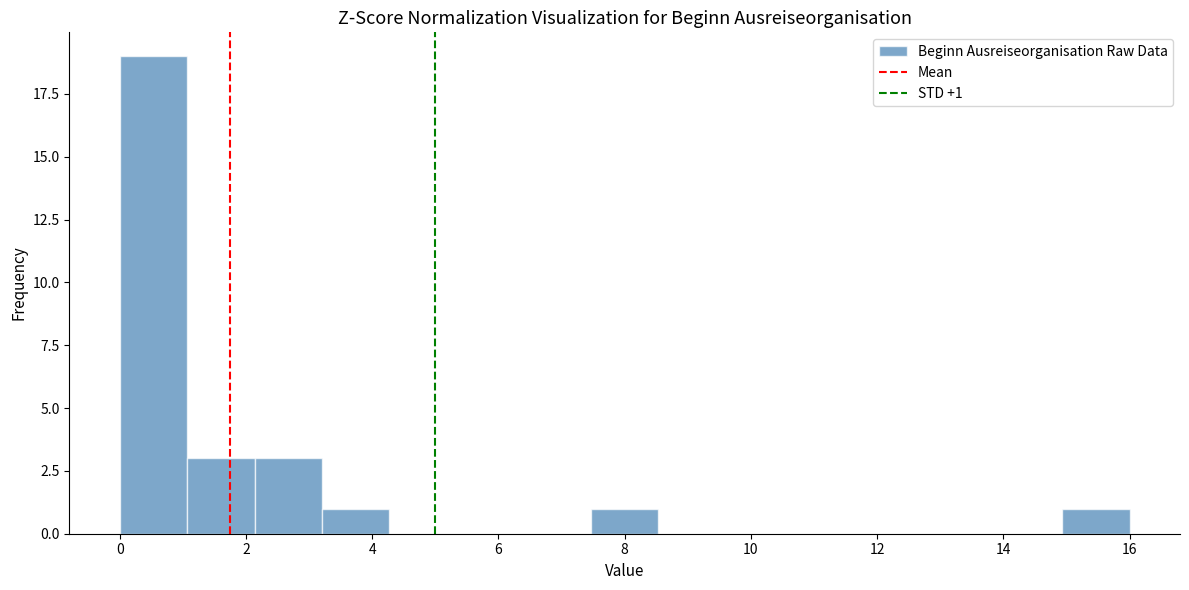

Which range on the x-axis has the tallest bar?

0.0 to 1.0